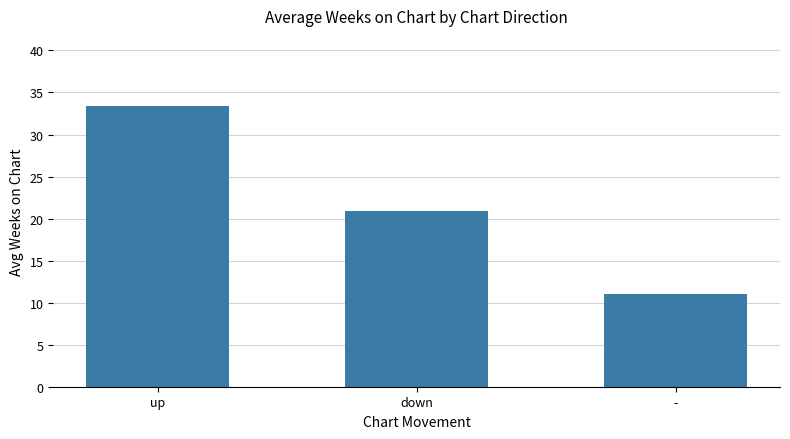

What is the value of the 2nd bar from the left?

20.9